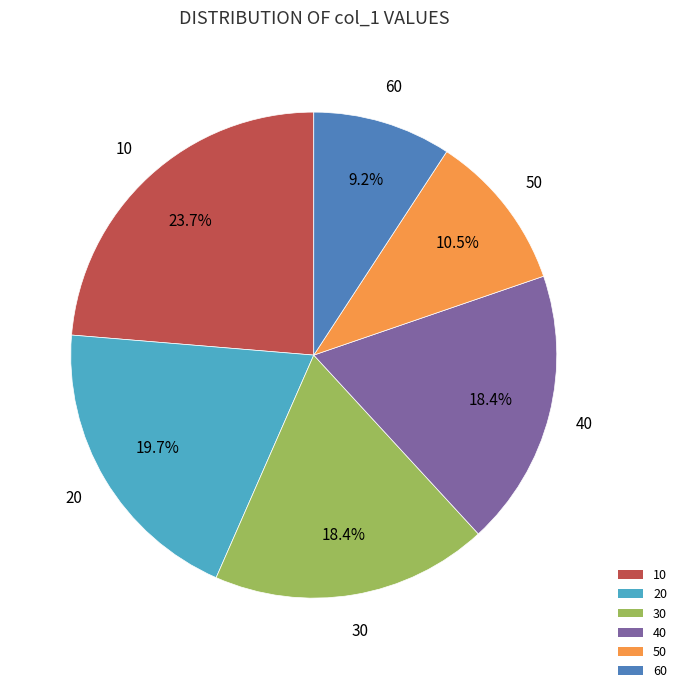

Is there a majority slice in this chart?

No